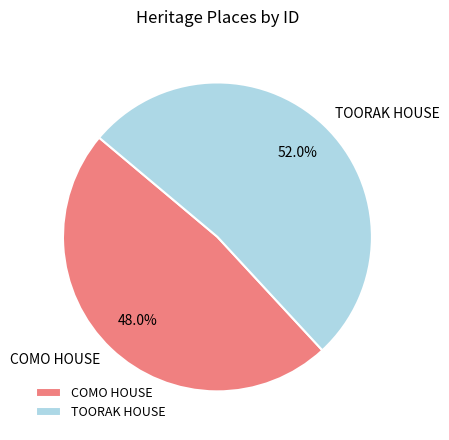

To the nearest percent, what is the difference between the TOORAK HOUSE and COMO HOUSE slice percentages?

4%